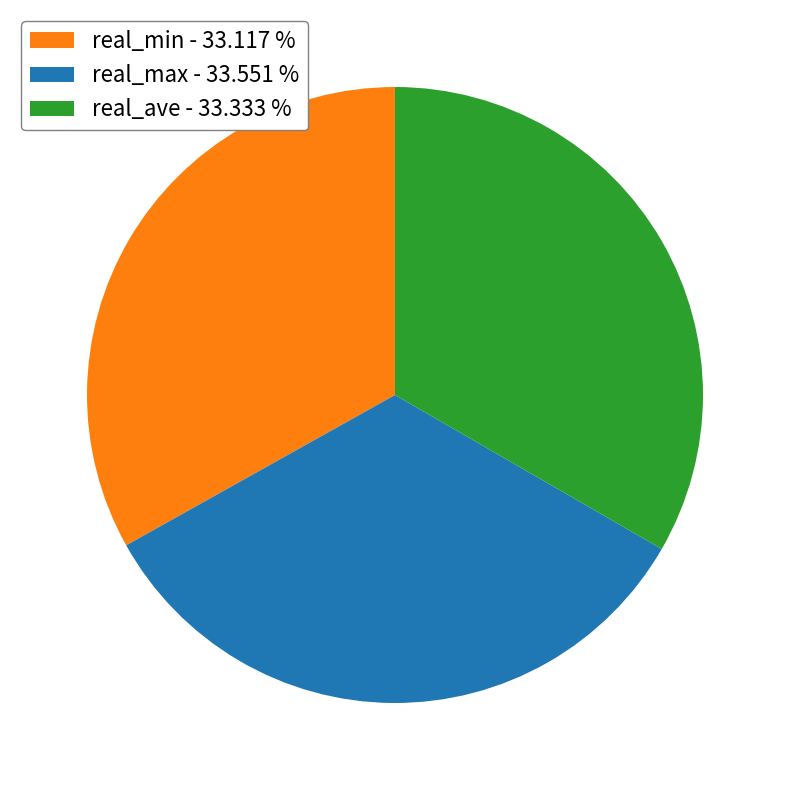

Is there a majority slice in this chart?

No